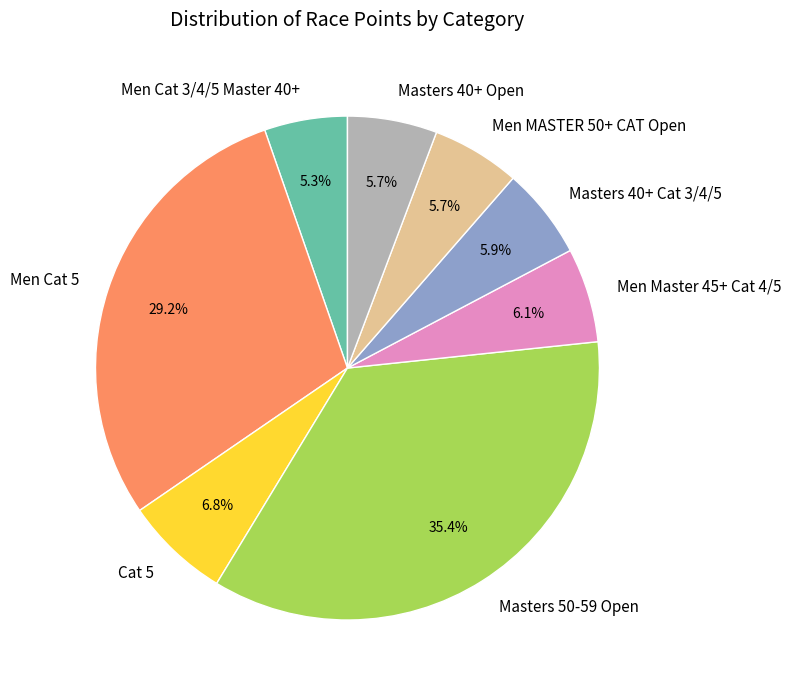

The Masters 50-59 Open slice represents 43% of the pie. True or false?

False